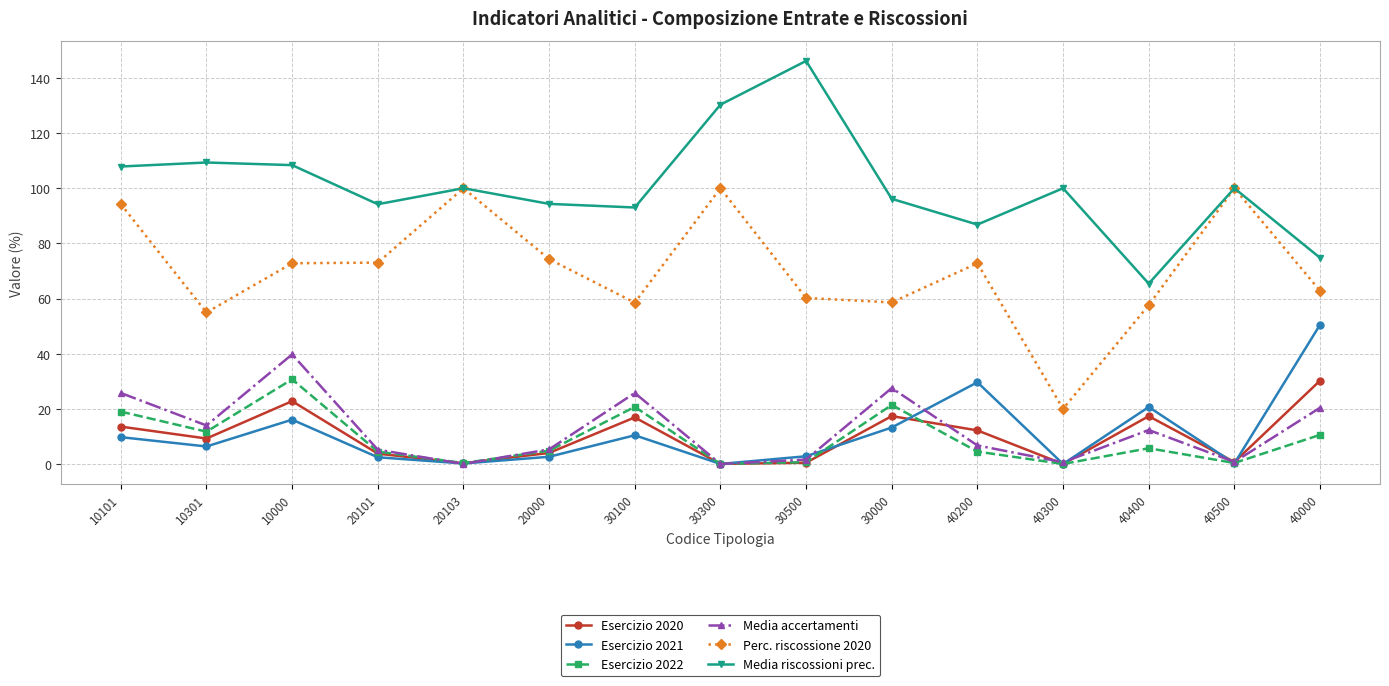

True or false: Perc. riscossione 2020 and Media accertamenti cross at least once.

False